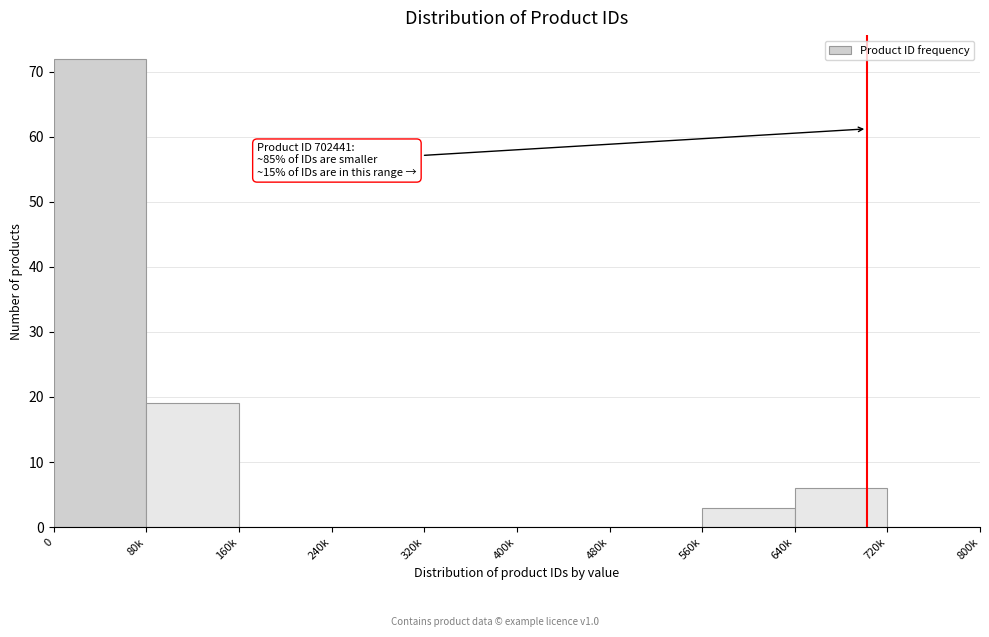

Reading left to right, what are all the values shown in this chart?

0=72	80k=19	160k=0	240k=0	320k=0	400k=0	480k=0	560k=3	640k=6	720k=0